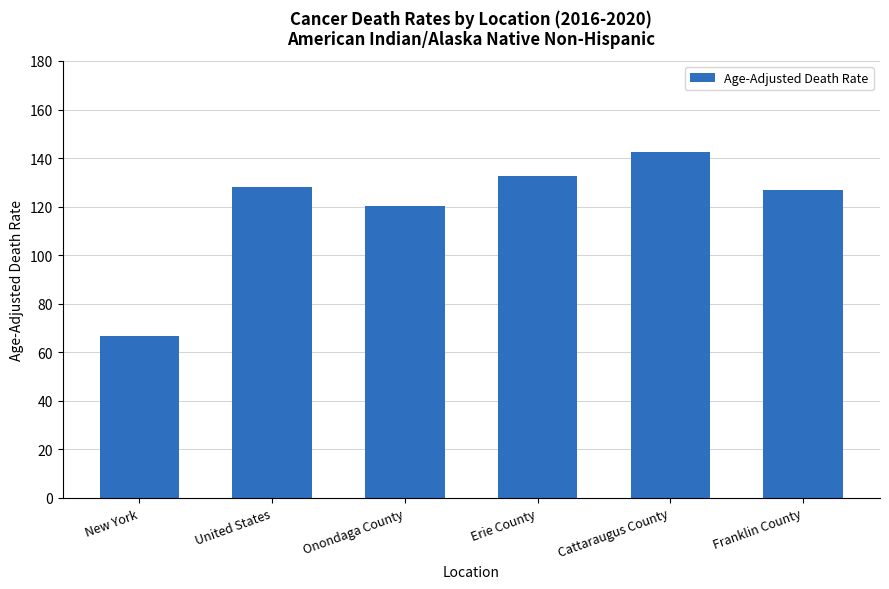

Reading right to left, transcribe all the data shown in this chart.

126.9	142.3	132.8	120.3	128.2	66.8